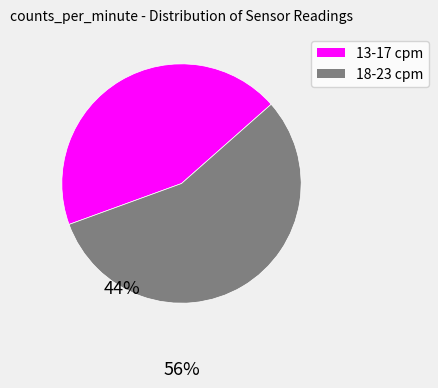

What is the ratio of the value at 13-17 cpm to the value at 18-23 cpm?

0.8